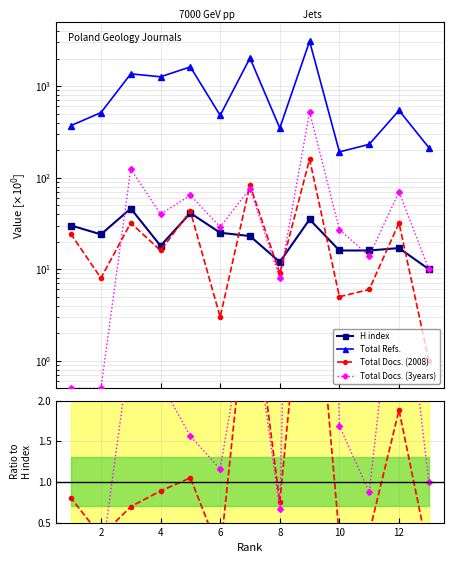

How many lines are shown in the chart?

4